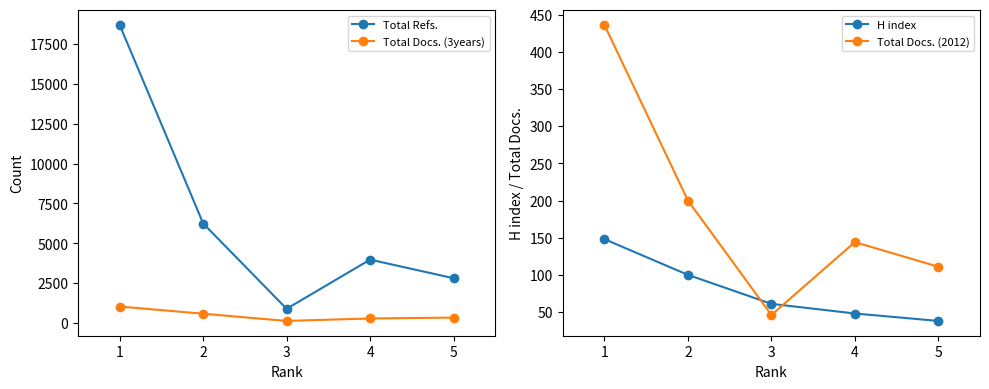

The value of Total Docs. (2012) at 4 is 77. True or false?

False